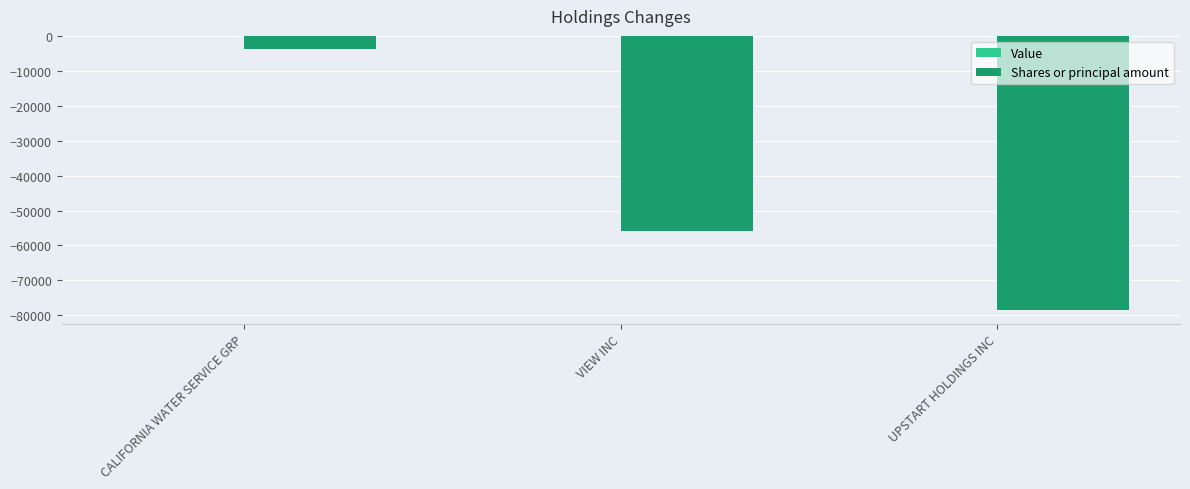

List the labels in order of value, largest first.

CALIFORNIA WATER SERVICE GRP, VIEW INC, UPSTART HOLDINGS INC